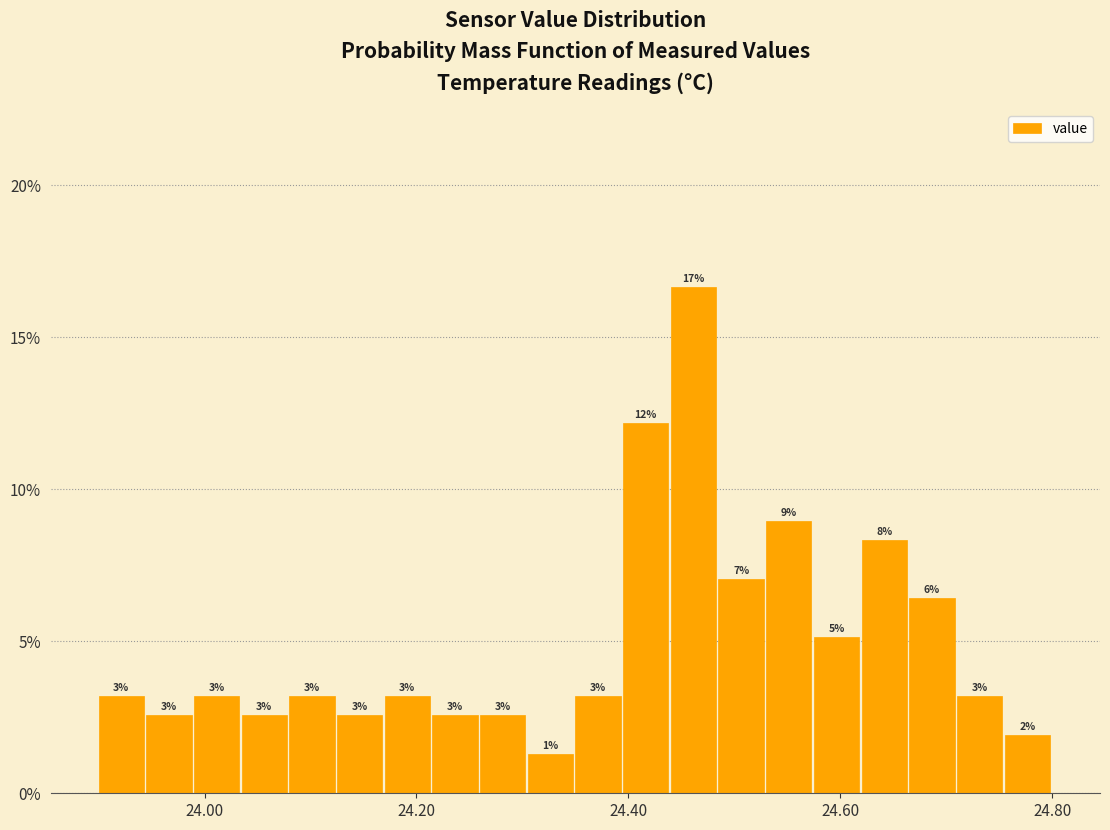

Around what value on the x-axis is the tallest bar? Give the approximate position of its centre, as read against the axis.

24.46